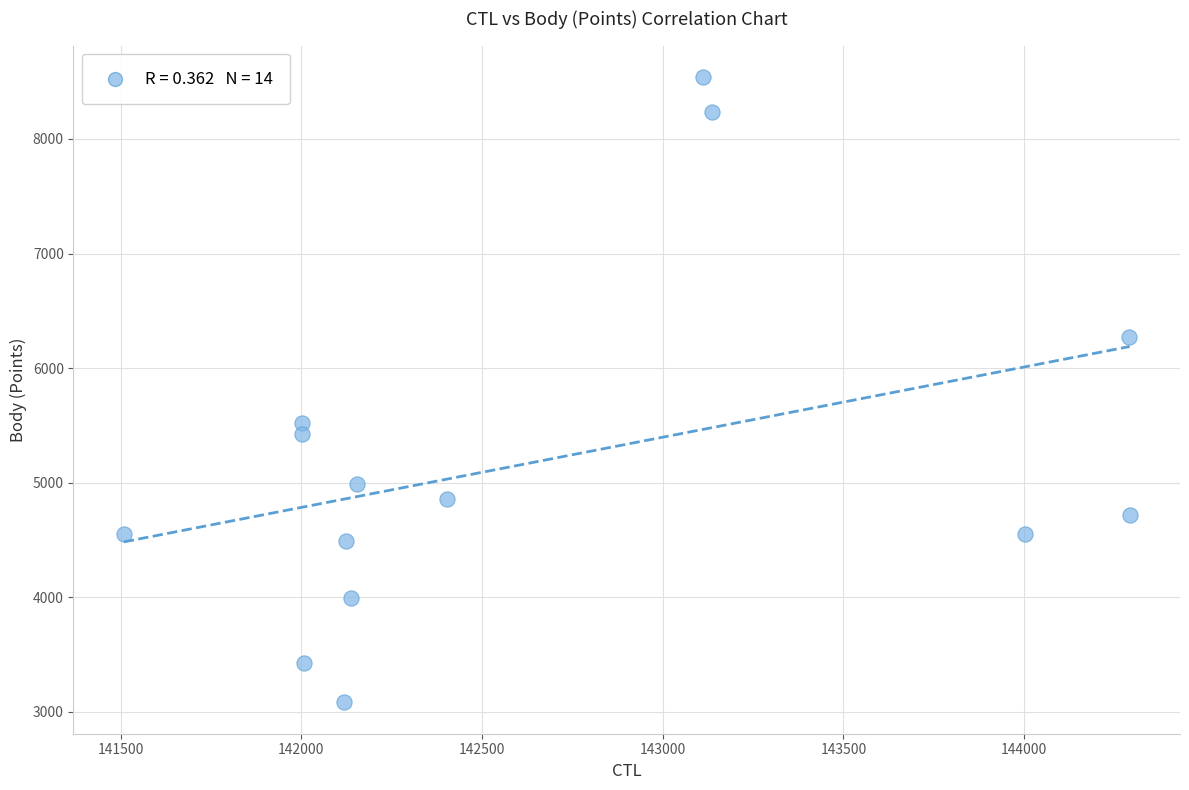

What is the range of Y values (max minus min)?

5463